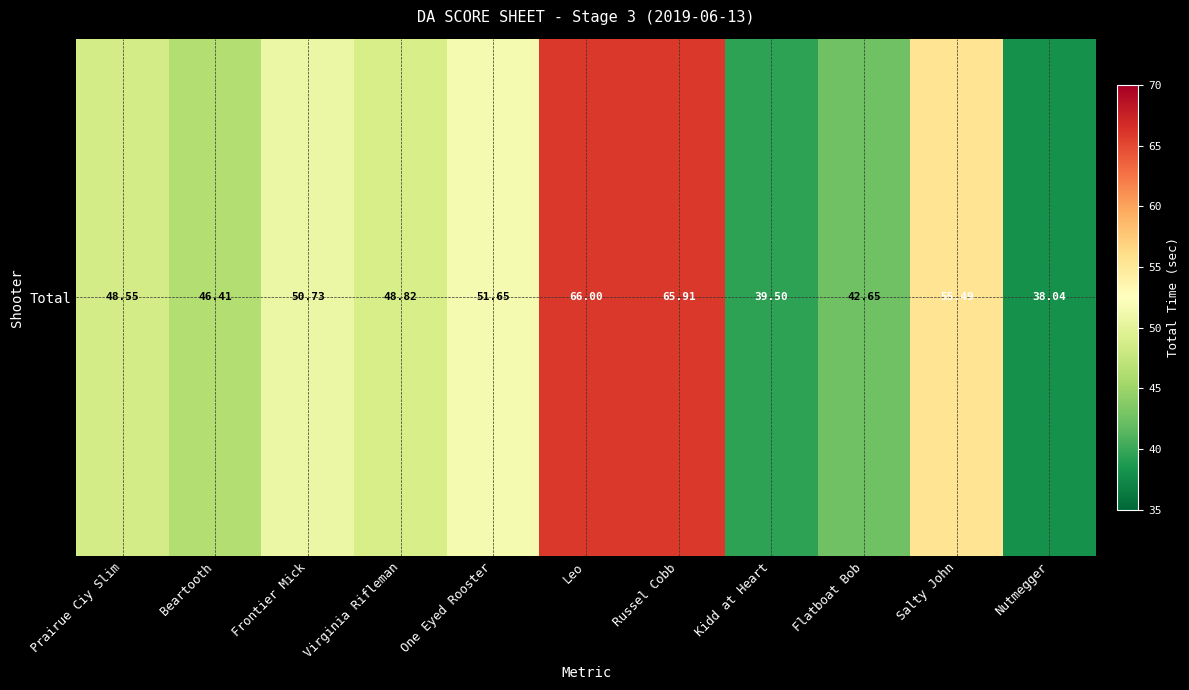

What is the difference between the second highest and second lowest values?

26.4